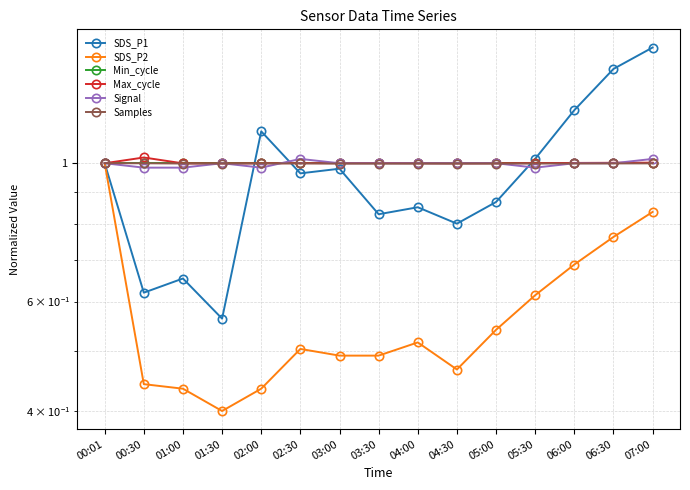

What is the average value of the SDS_P1 series?

1.0